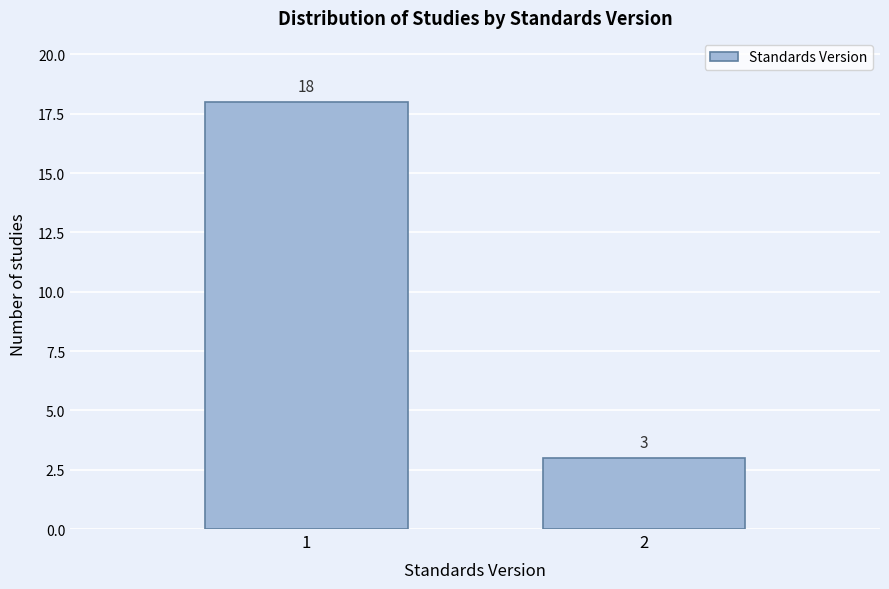

Reading left to right, what are all the values shown in this chart?

18	3